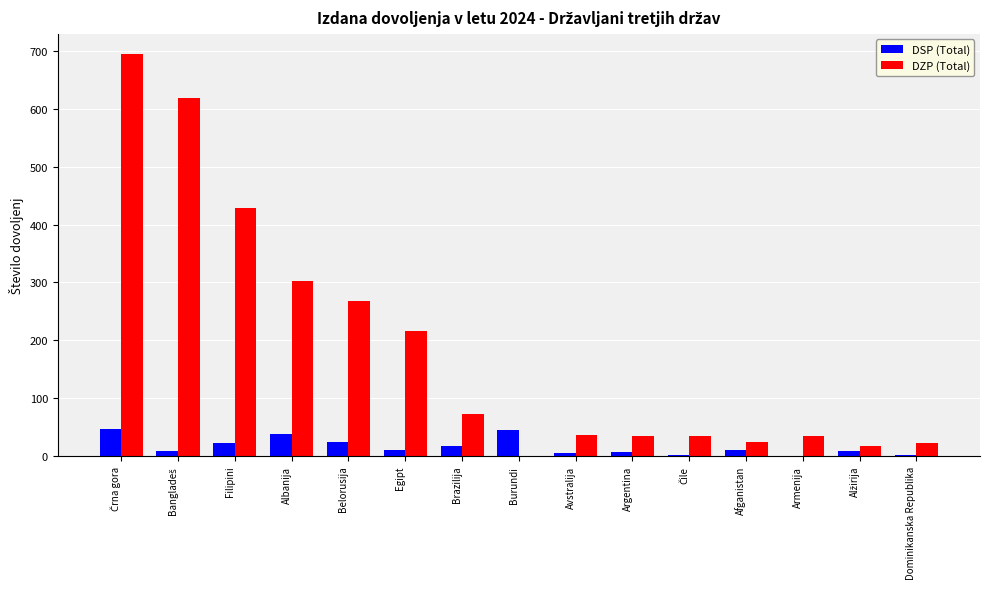

What is the total value across all series at Burundi?

45